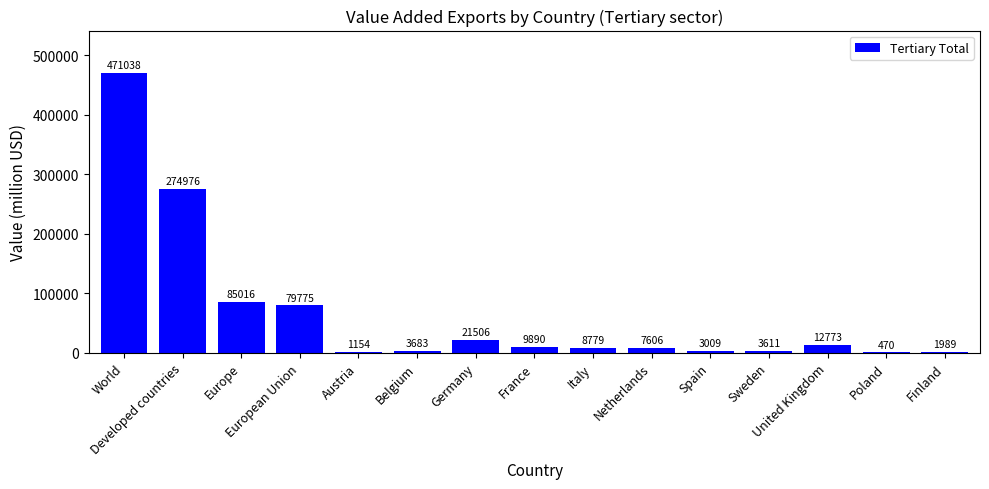

Which label corresponds to the smallest value in the chart?

Poland